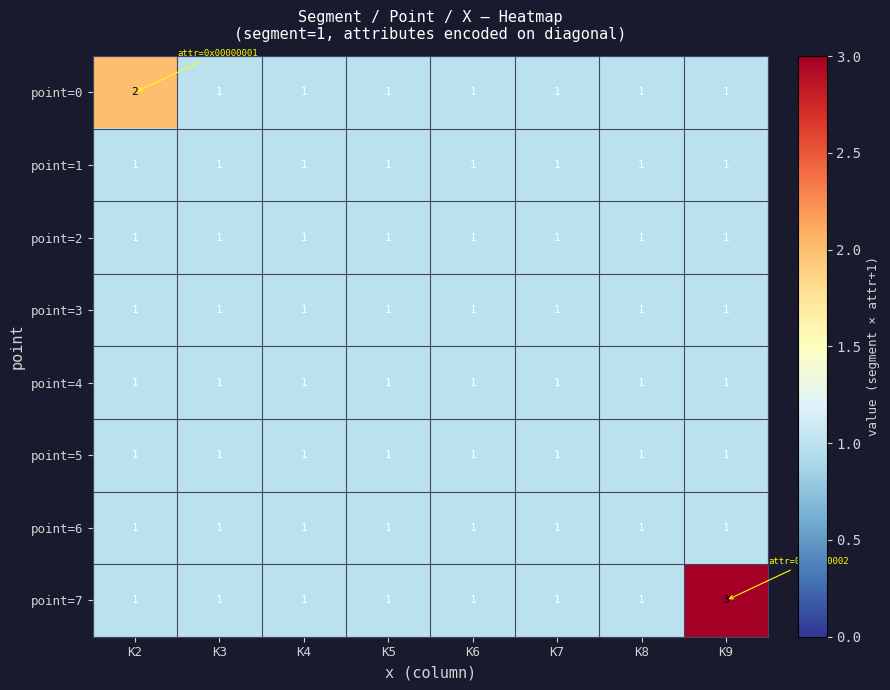

The point=6 series shows 0 at K5. True or false?

False